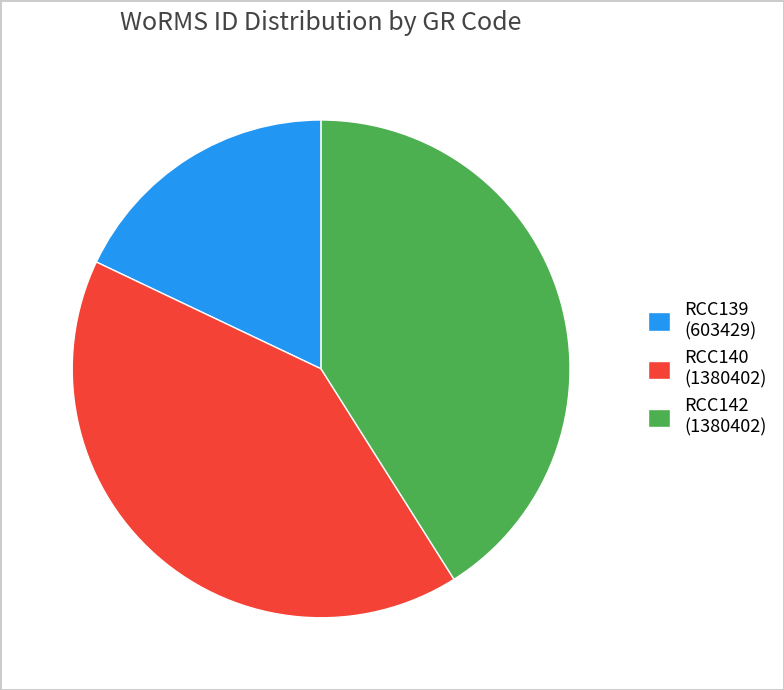

Which slice is the smallest?

RCC139